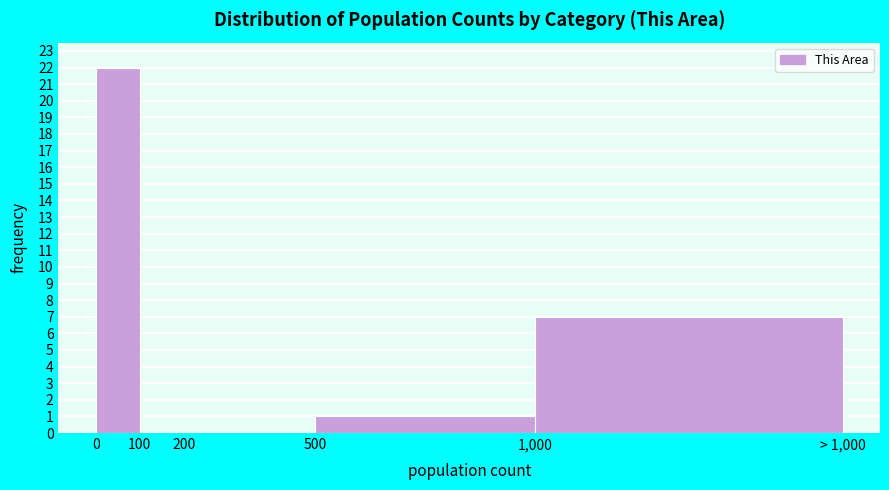

Reading right to left, list all the values displayed in this chart.

1,000=7	500=1	200=0	100=0	0=22